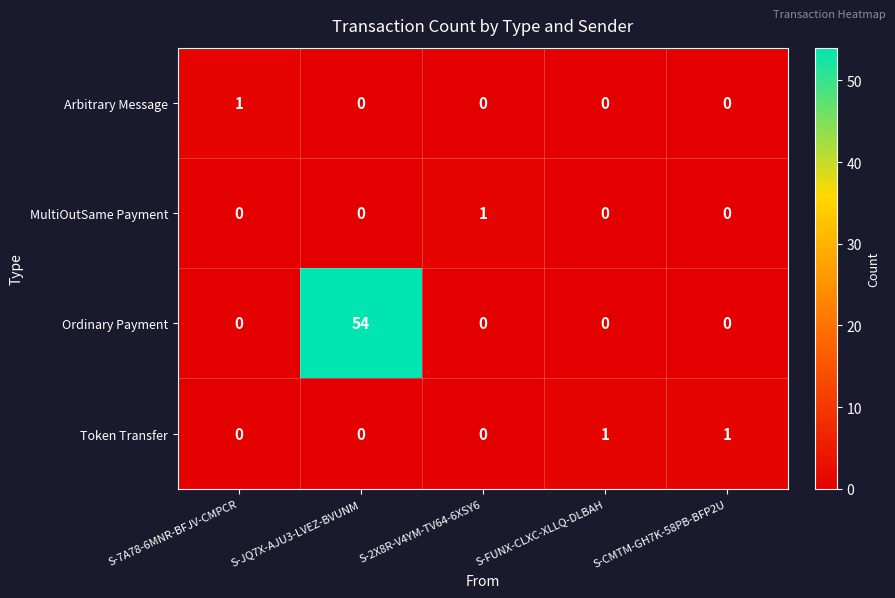

Which series has the largest range (max minus min)?

Ordinary Payment